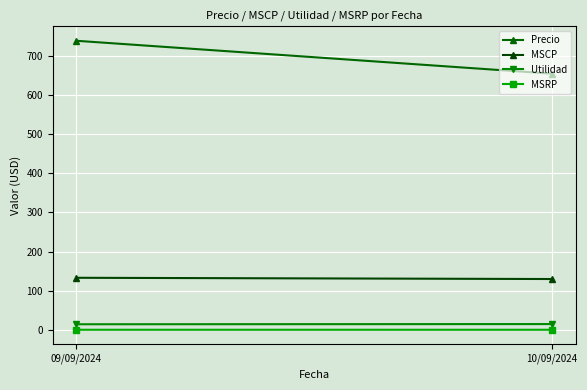

What is the value of the Precio point at the 2nd from the left?

654.6